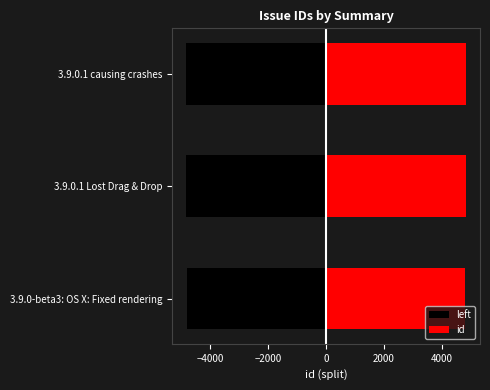

Reading right to left, extract all data points from this chart.

left: -4834.0	-4831.5	-4813.5
id: 4834.0	4831.5	4813.5